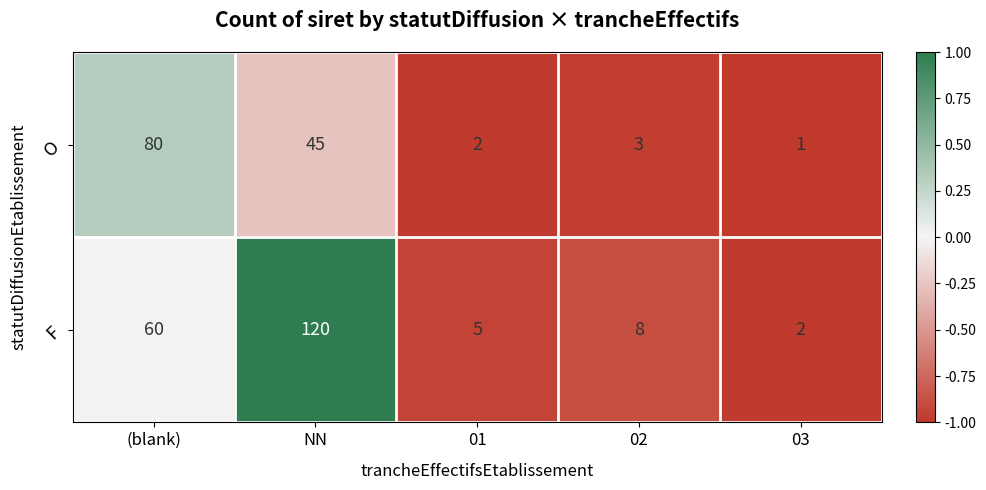

Reading left to right, extract all data points from this chart.

O: 80	45	2	3	1
F: 60	120	5	8	2